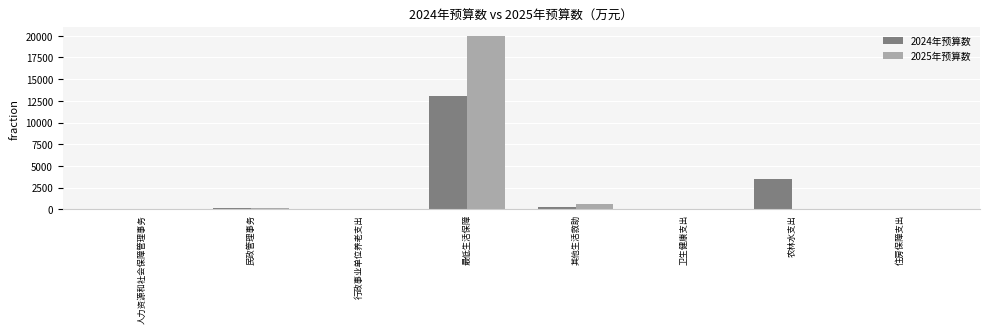

At which label is 2024年预算数 closest to 6562?

农林水支出